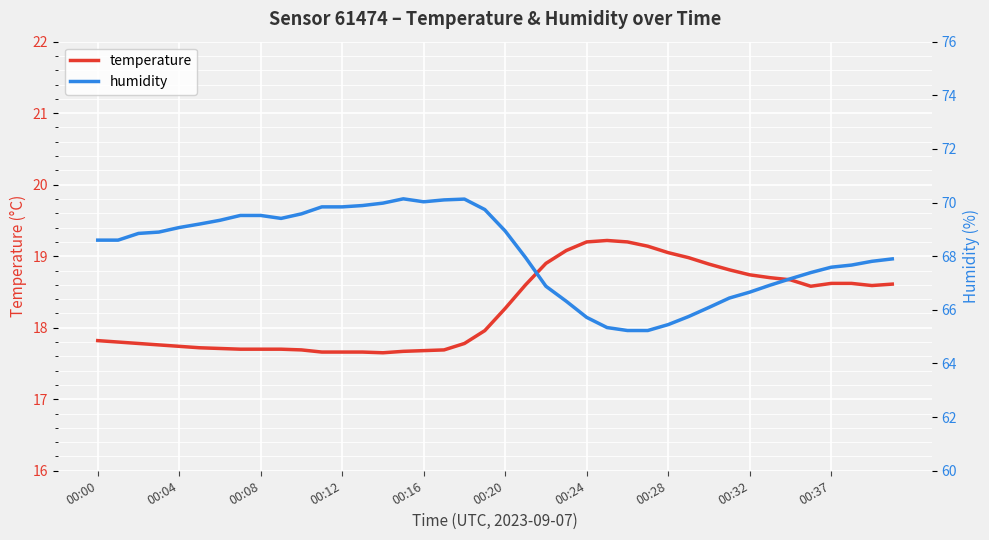

What is the value of the temperature point at the 25th from the left?

19.2